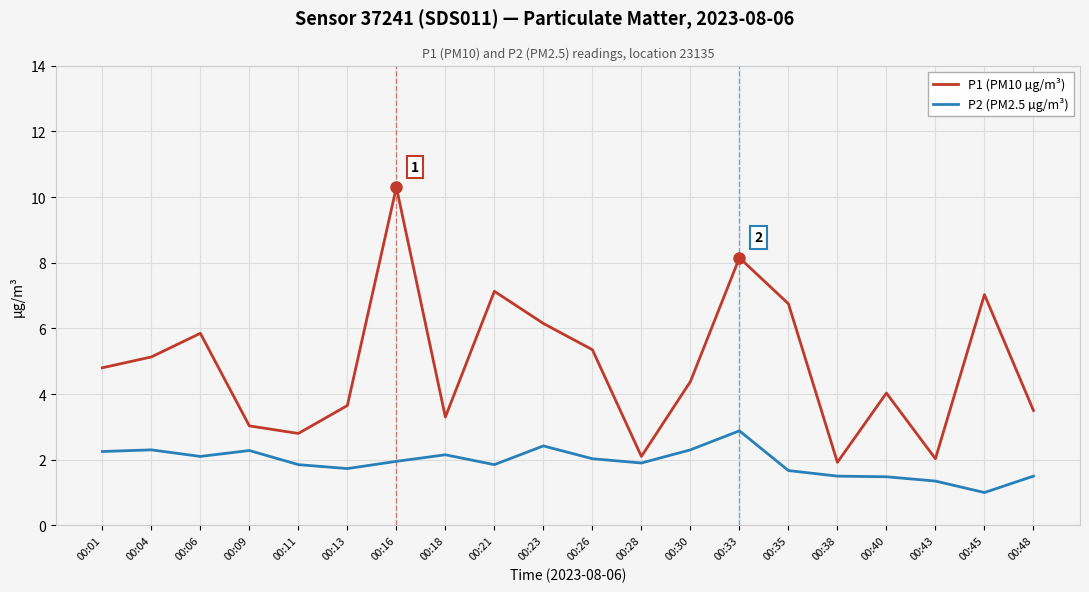

What are all the series names shown in the legend?

P1 (PM10 µg/m³), P2 (PM2.5 µg/m³)